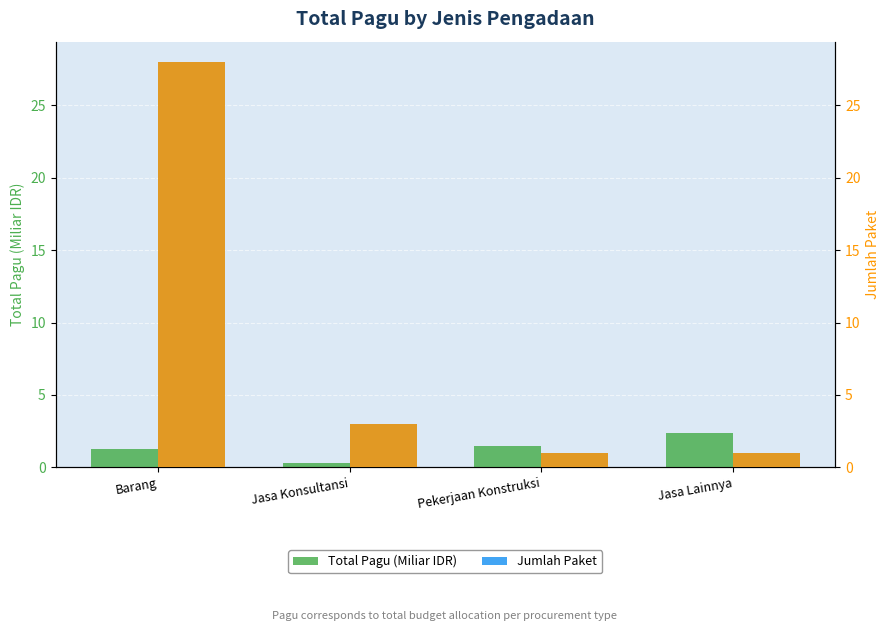

What is the label of the 3rd bar from the right?

Jasa Konsultansi